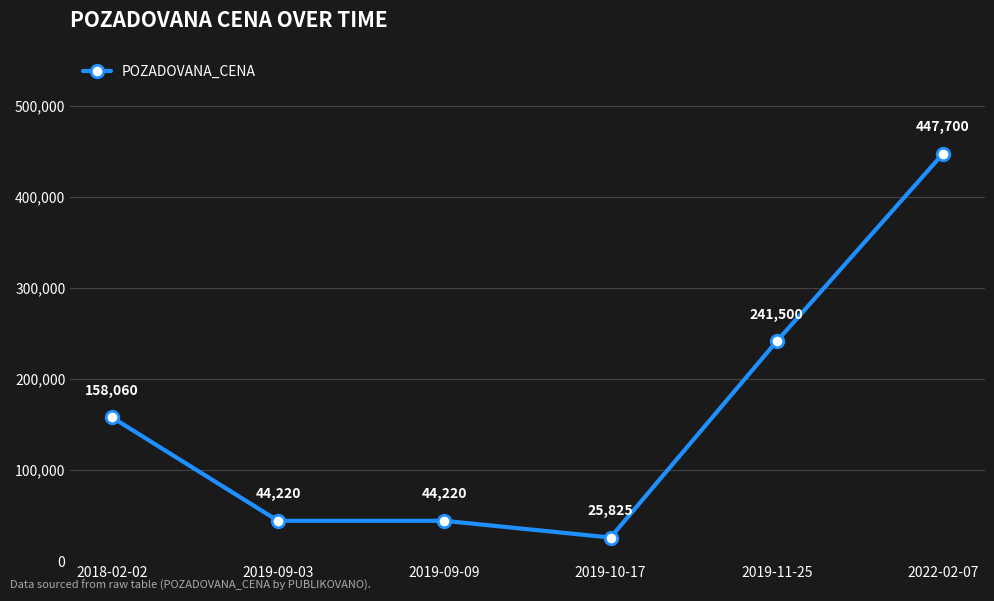

The chart shows a value of 158060 at 2018-02-02. True or false?

True